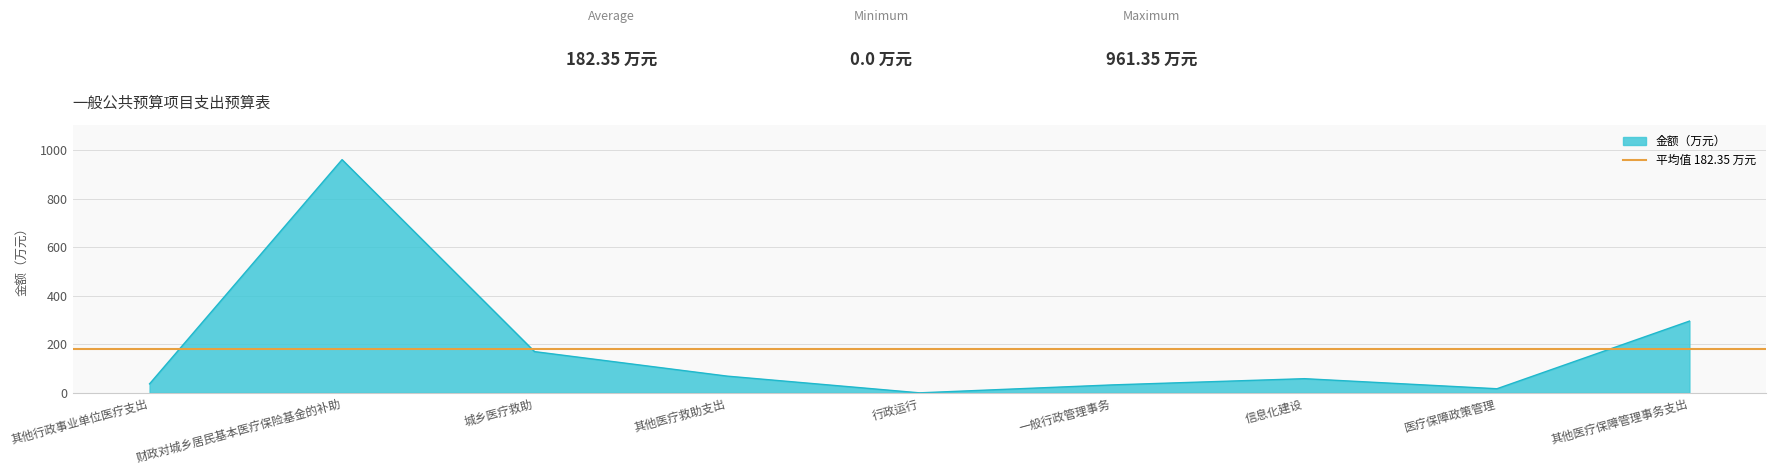

What is the difference between the second highest and minimum values?

295.8